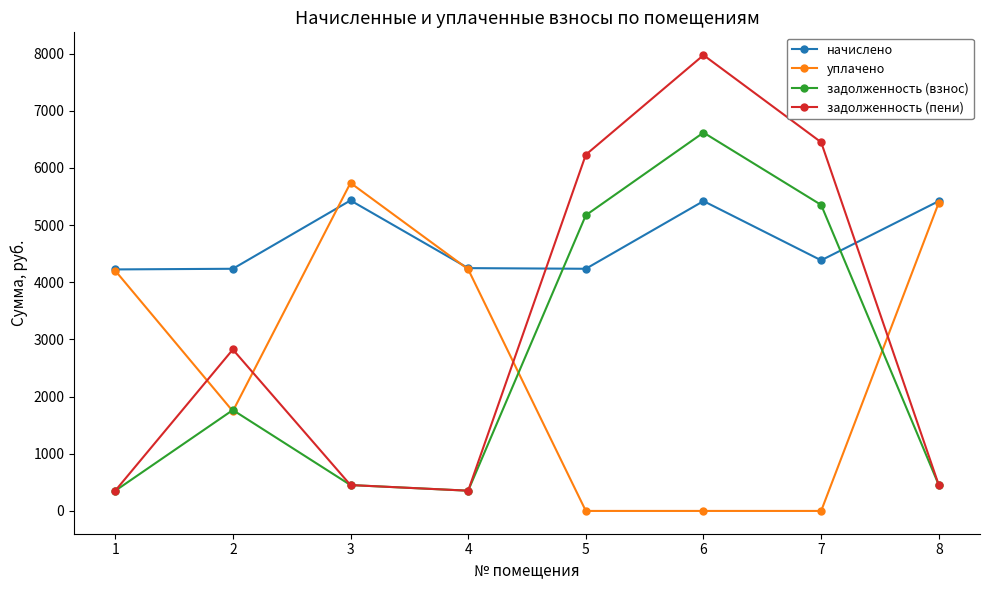

How many data points in начислено are above 4384?

4